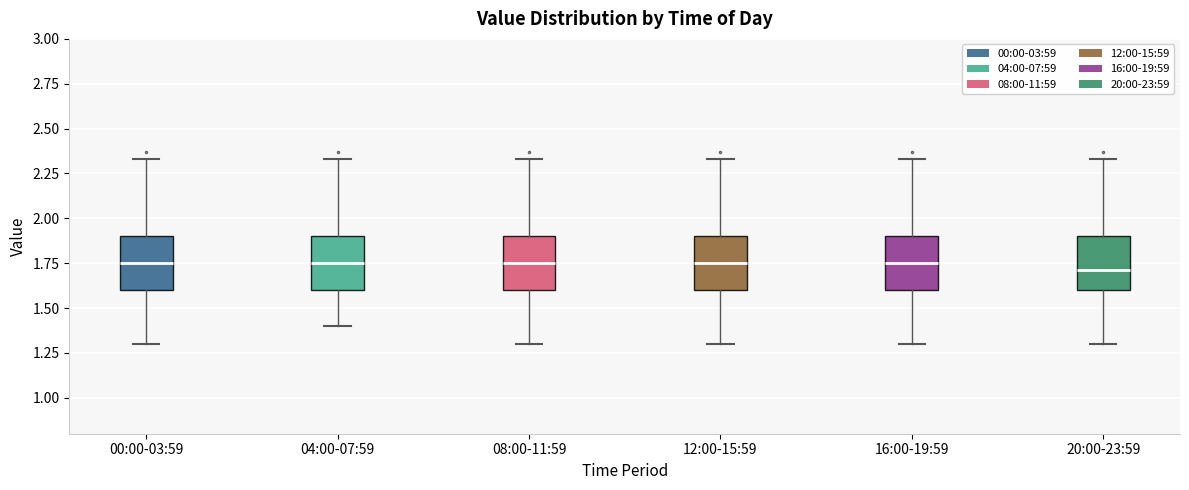

Reading left to right, transcribe this box plot: for each box, give where its median line is, the range the box spans, and where its two whiskers end, as read against the y-axis. The values are not printed on the chart, so give them approximately, as read against the axis.

00:00-03:59: median 1.75, box 1.60 to 1.90, whiskers 1.30 to 2.35
04:00-07:59: median 1.75, box 1.60 to 1.90, whiskers 1.40 to 2.35
08:00-11:59: median 1.75, box 1.60 to 1.90, whiskers 1.30 to 2.35
12:00-15:59: median 1.75, box 1.60 to 1.90, whiskers 1.30 to 2.35
16:00-19:59: median 1.75, box 1.60 to 1.90, whiskers 1.30 to 2.35
20:00-23:59: median 1.70, box 1.60 to 1.90, whiskers 1.30 to 2.35